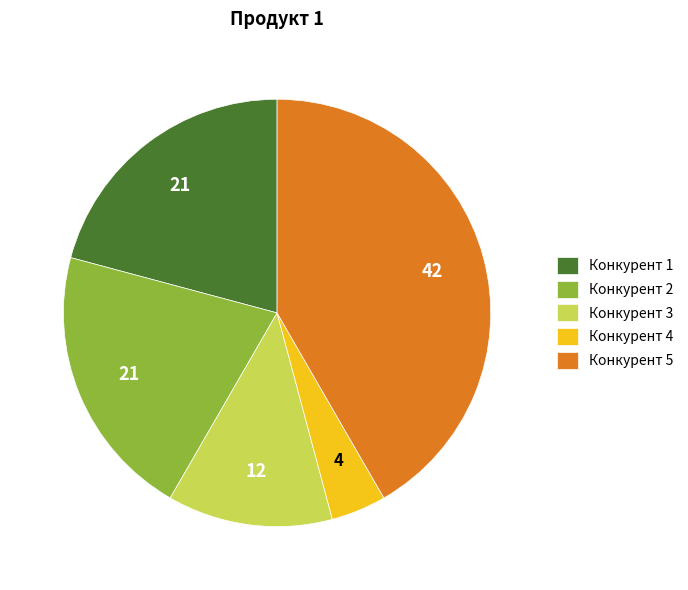

True or false: Конкурент 5 accounts for 42% of the total.

True